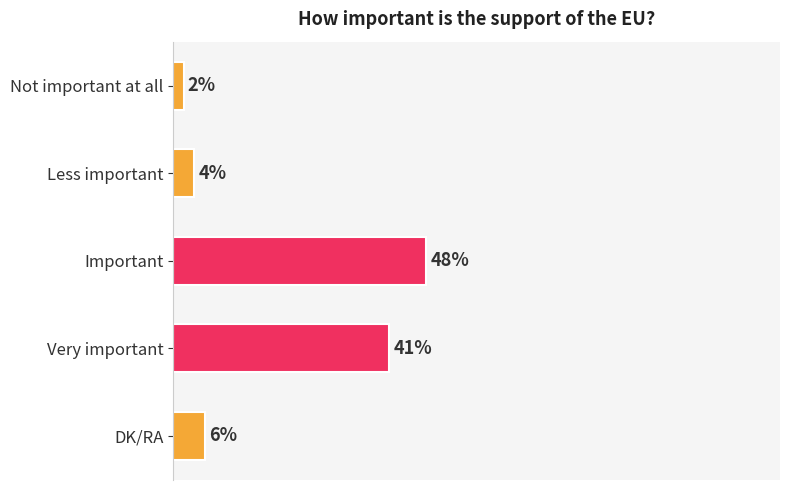

What is the label of the 1st bar from the top?

Not important at all